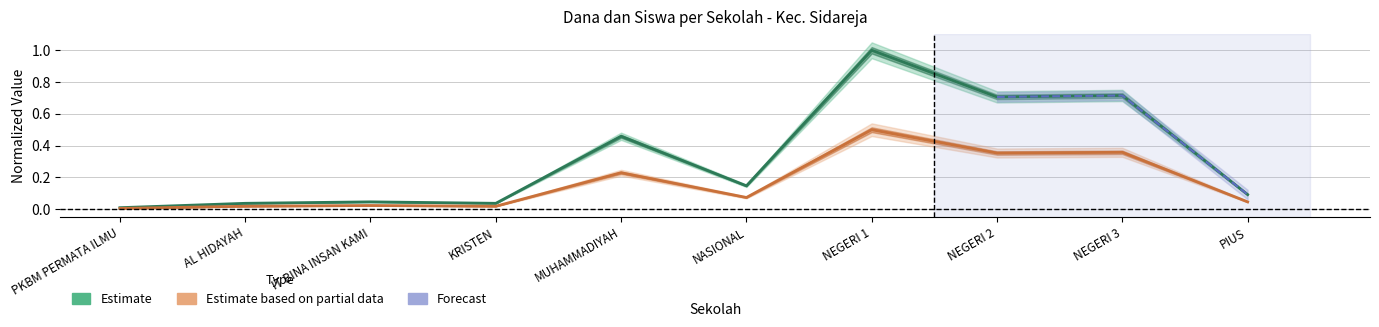

Reading right to left, extract all data points from this chart.

Estimate: PIUS=0.1	NEGERI 3=0.7	NEGERI 2=0.7	NEGERI 1=1.0	NASIONAL=0.1	MUHAMMADIYAH=0.5	KRISTEN=0.0	IT BINA INSAN KAMI=0.0	AL HIDAYAH=0.0	PKBM PERMATA ILMU=0.0
Estimate based on partial data: PIUS=0.0	NEGERI 3=0.4	NEGERI 2=0.4	NEGERI 1=0.5	NASIONAL=0.1	MUHAMMADIYAH=0.2	KRISTEN=0.0	IT BINA INSAN KAMI=0.0	AL HIDAYAH=0.0	PKBM PERMATA ILMU=0.0